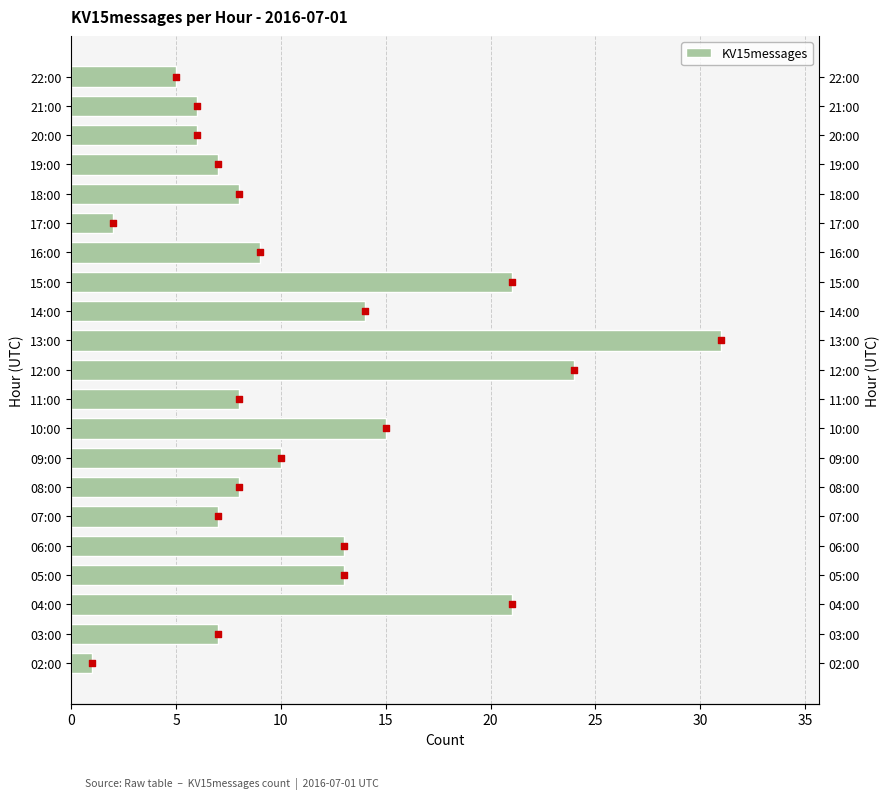

What is the change in value from 08:00 to 09:00?

+2